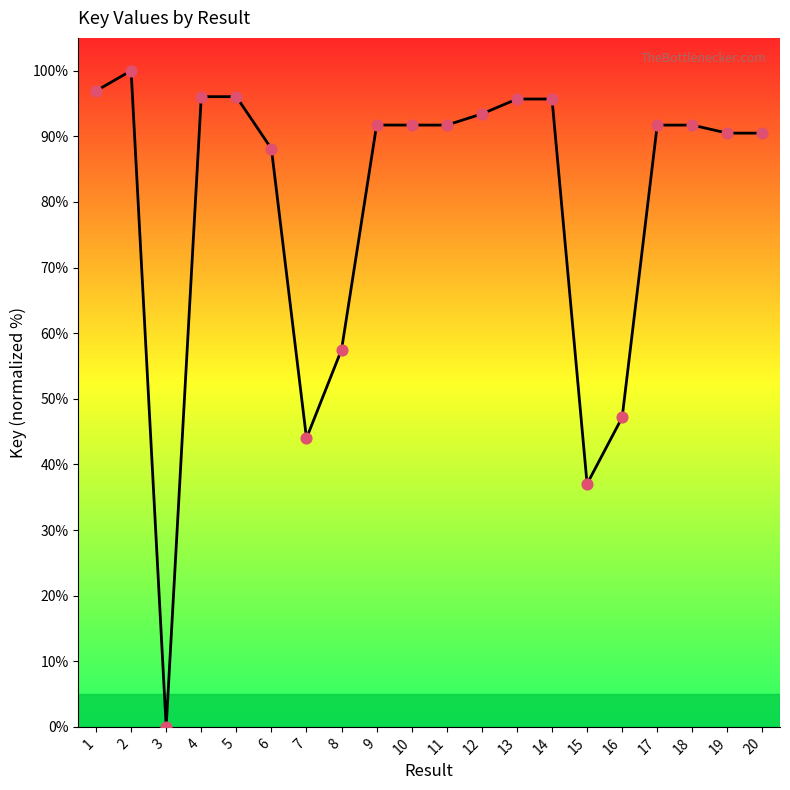

What is the change in value from 16 to 19?

+43.3